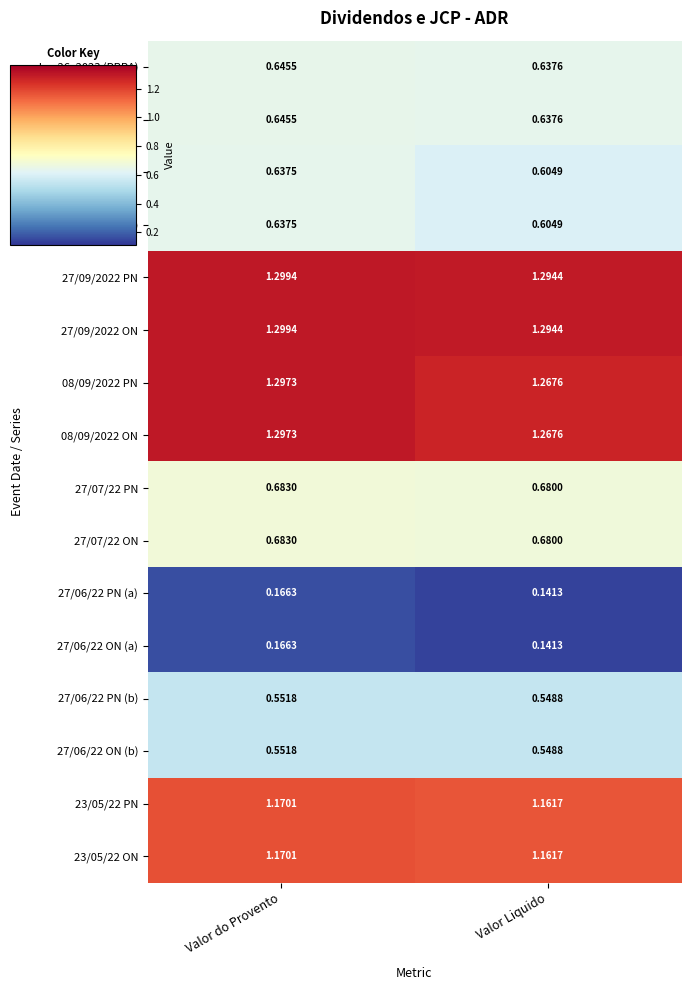

At which category does the chart reach its minimum across all series?

Valor Liquido